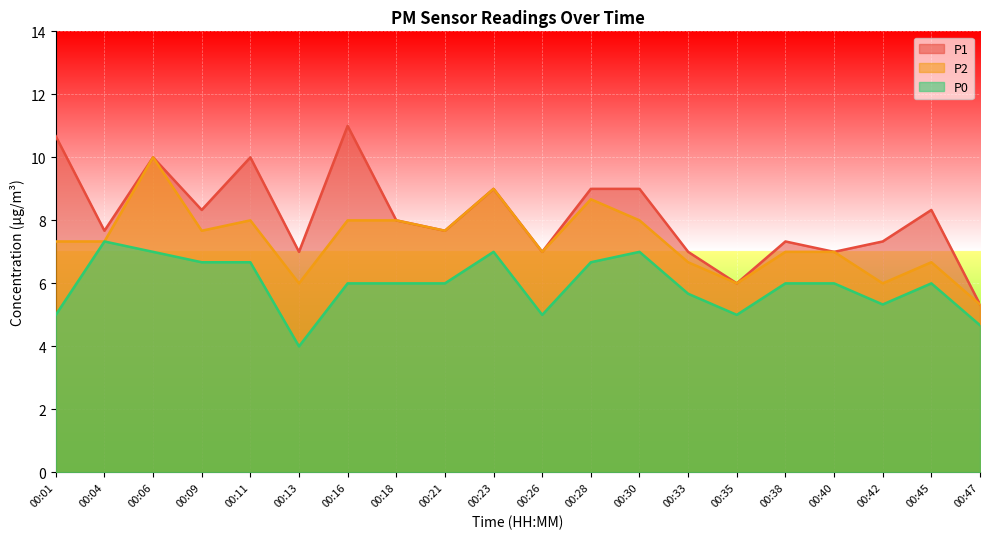

What is the sum of all P1 values?

162.7